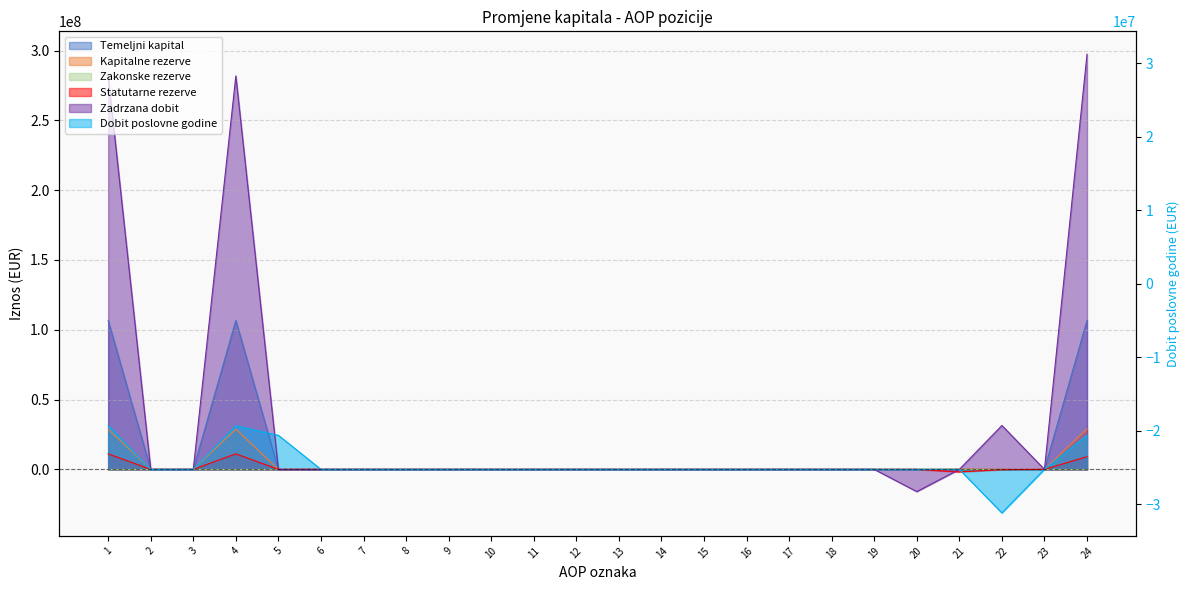

Where is the first local maximum for Temeljni kapital?

4